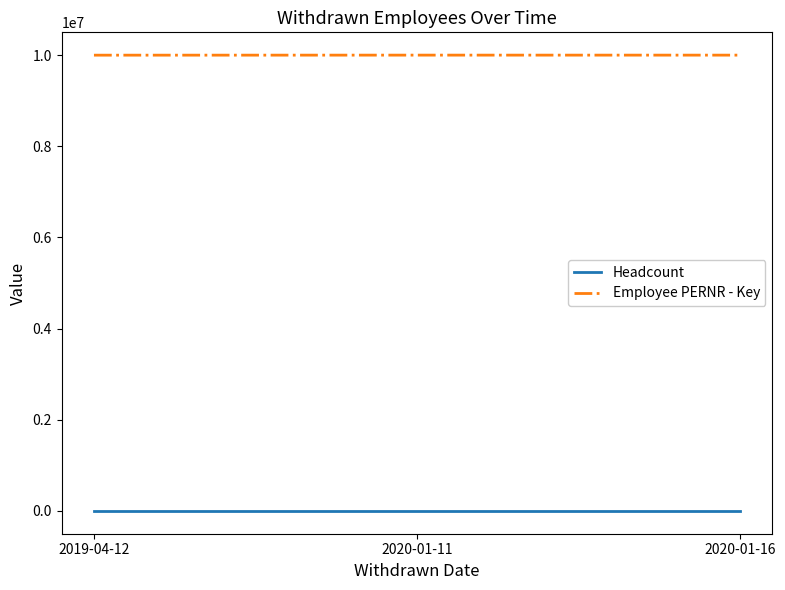

At 2020-01-16, list the series in order from smallest to largest.

Headcount, Employee PERNR - Key